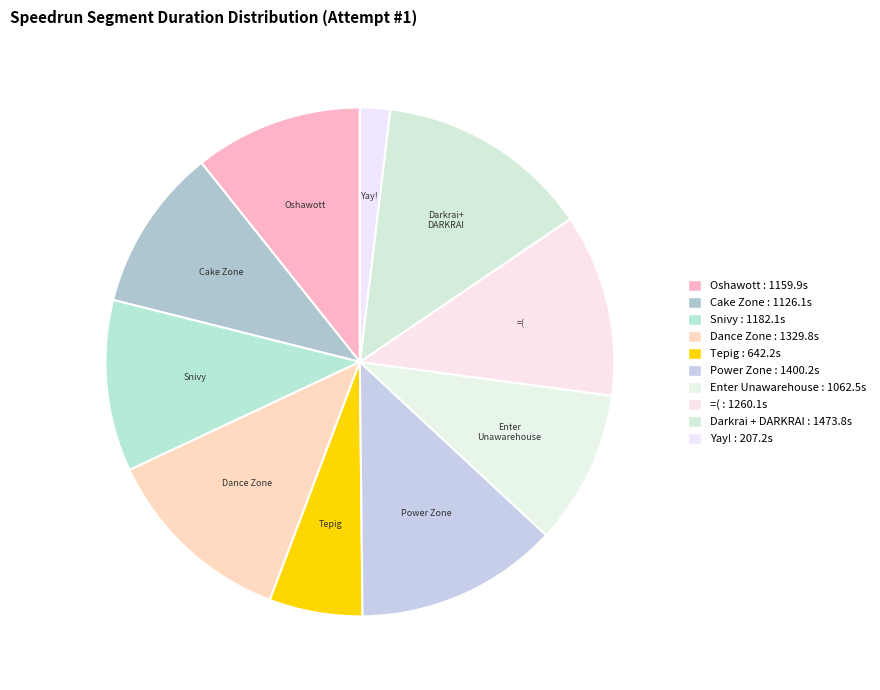

How many segments does this pie chart have?

10